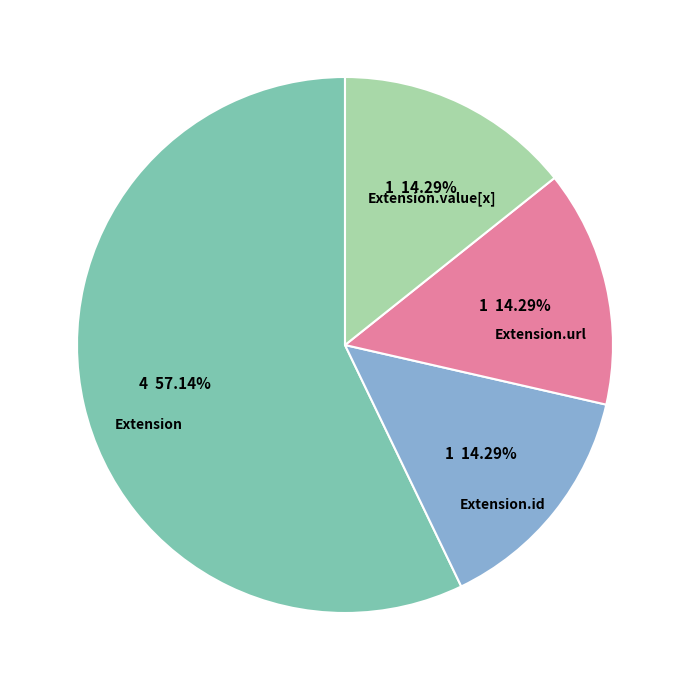

How many slices are in this pie chart?

4